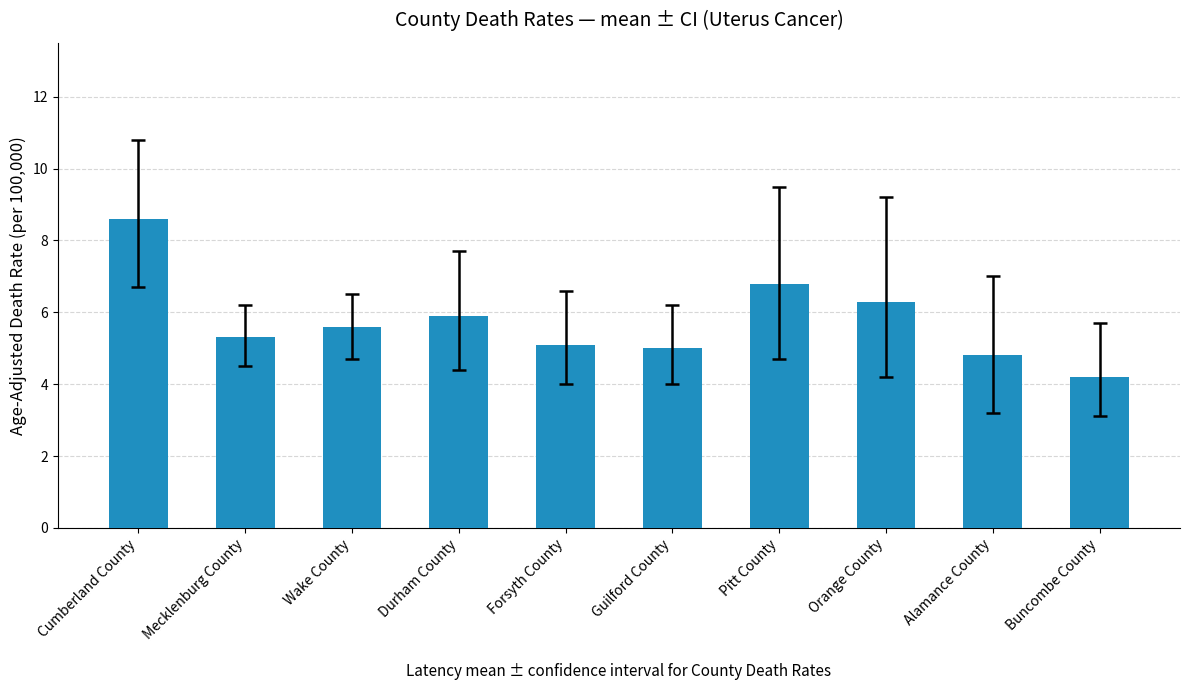

What is the label of the 4th bar from the left?

Durham County